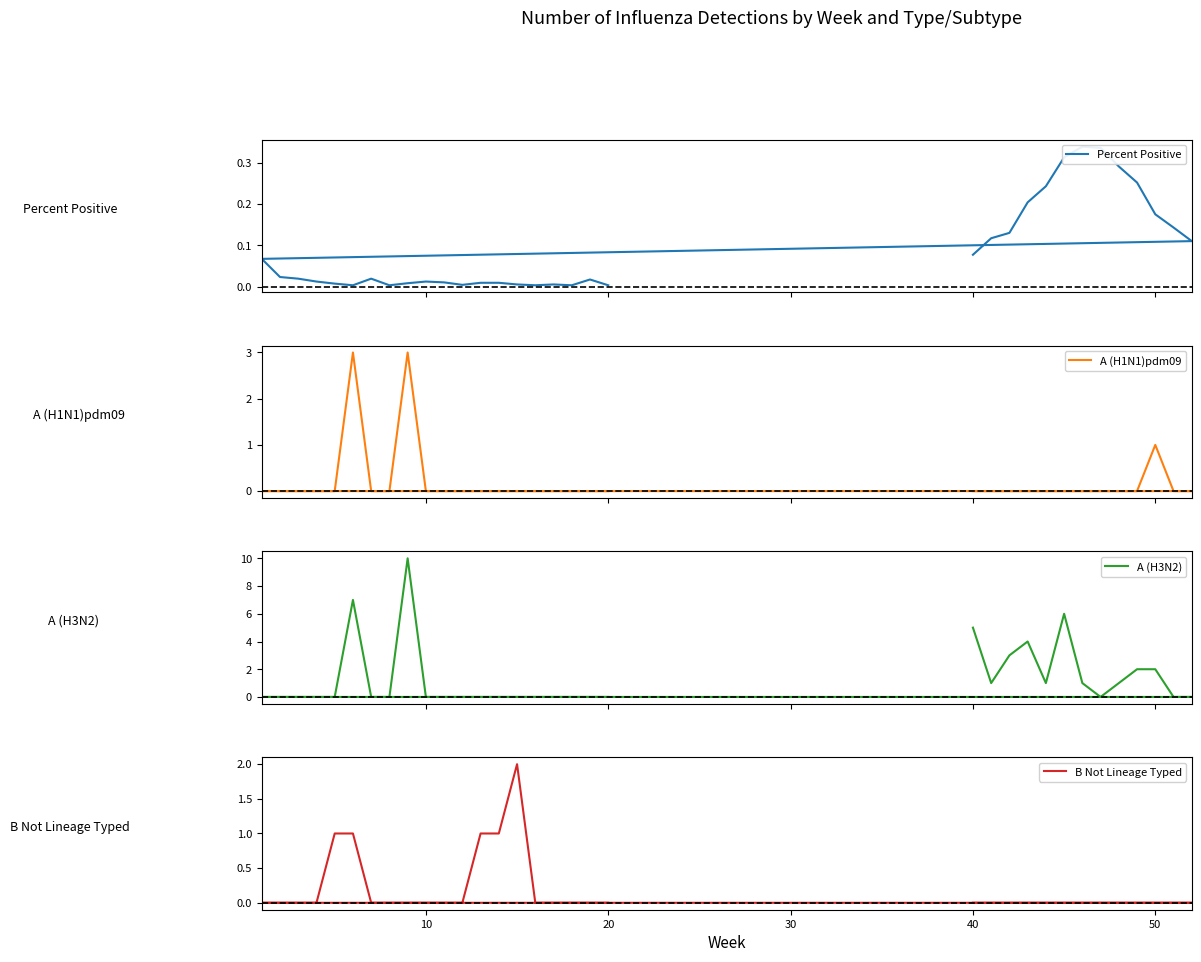

How many B Not Lineage Typed values are between 0 and 1?

32